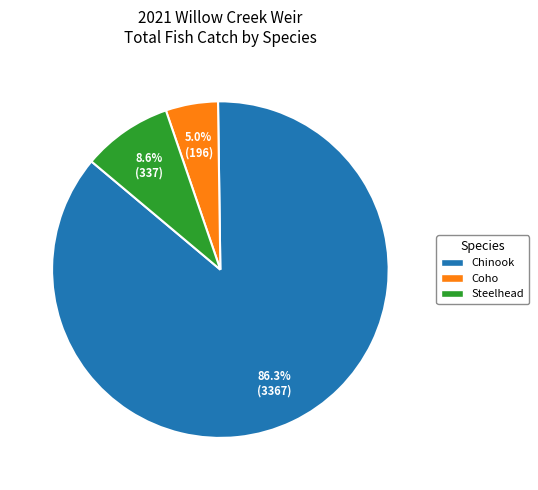

Does any single category account for the majority?

Yes